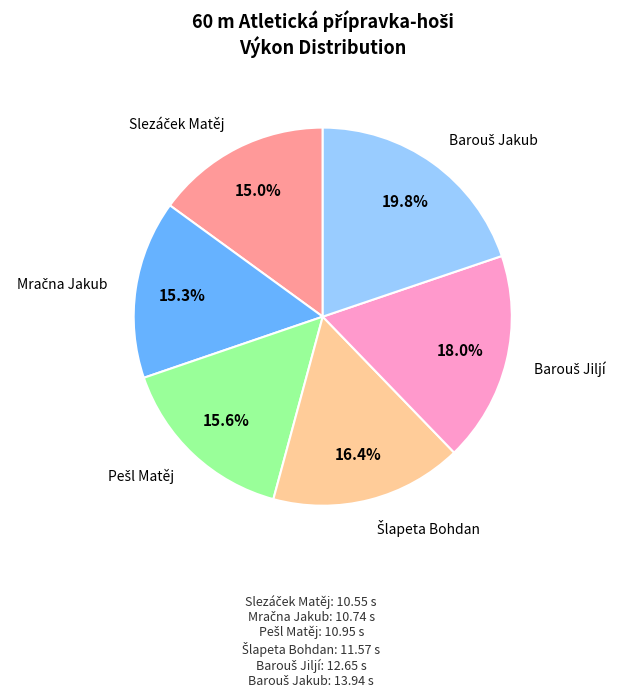

How many slices are in this pie chart?

6